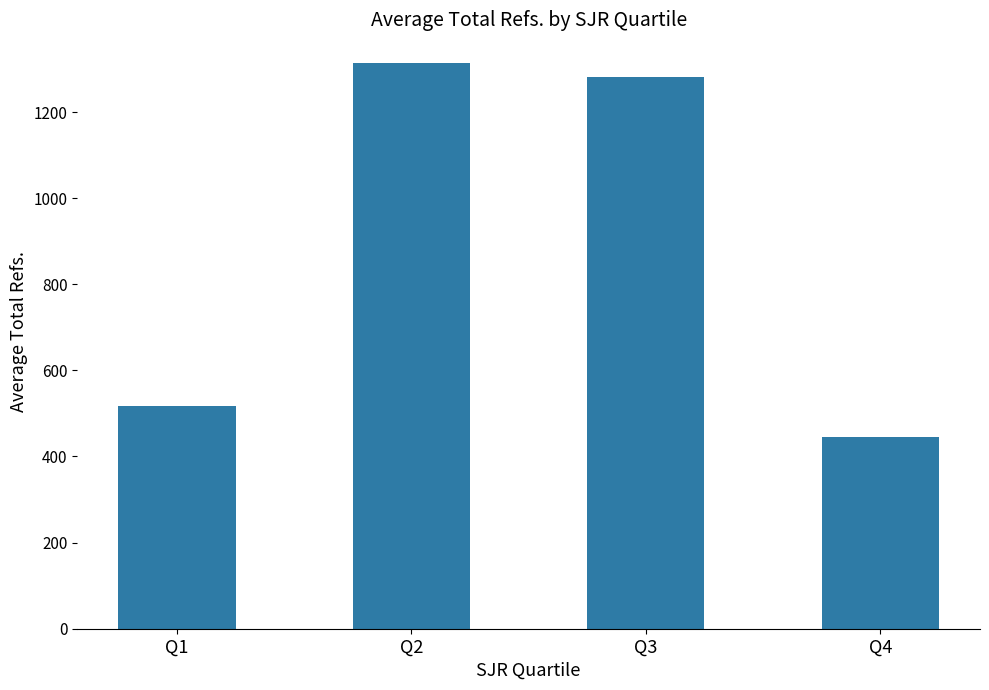

True or false: the data shows 188.5 at Q1.

False